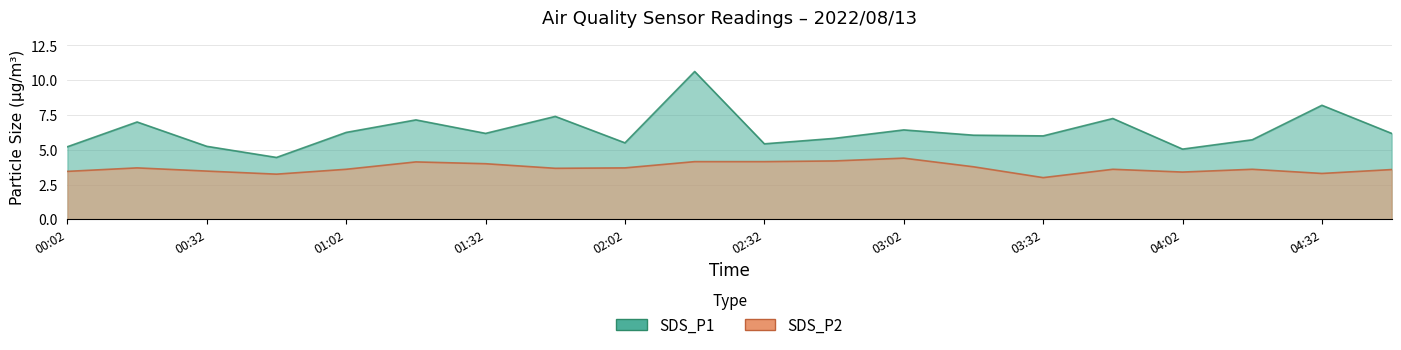

What is the difference between the SDS_P2 values at 00:02 and 03:47?

0.1